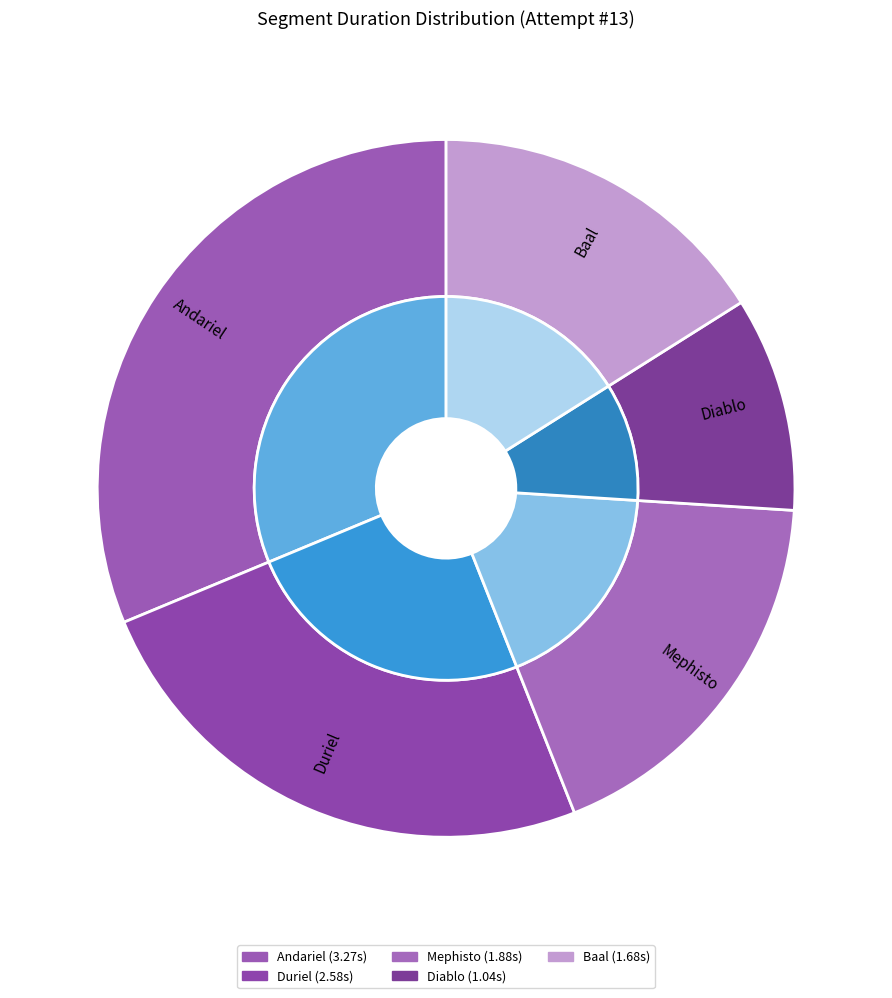

What is the ratio of the value at Duriel to the value at Diablo?

2.5